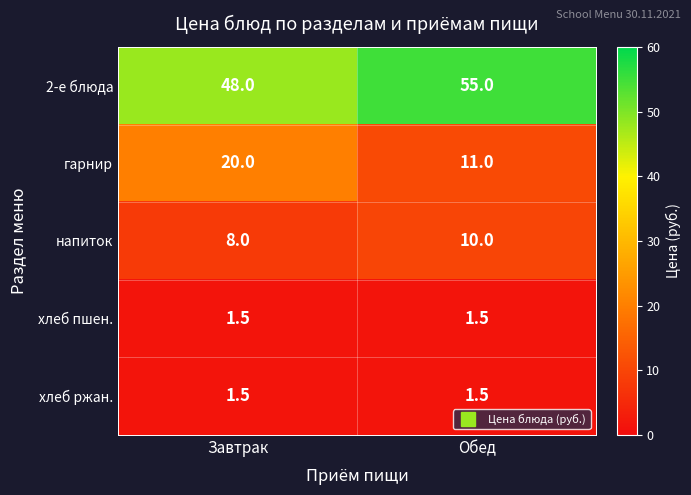

Rank the categories by напиток value from highest to lowest.

Обед, Завтрак